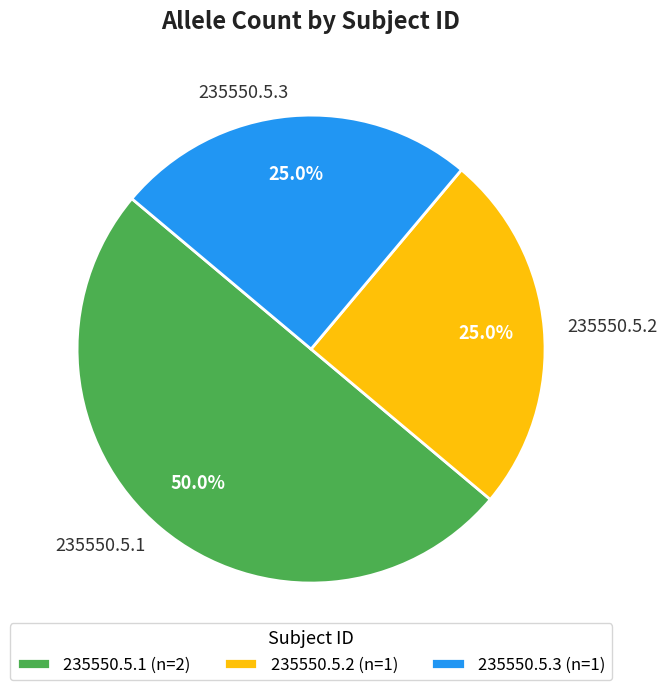

Does 235550.5.2 account for over 50% of the chart?

No